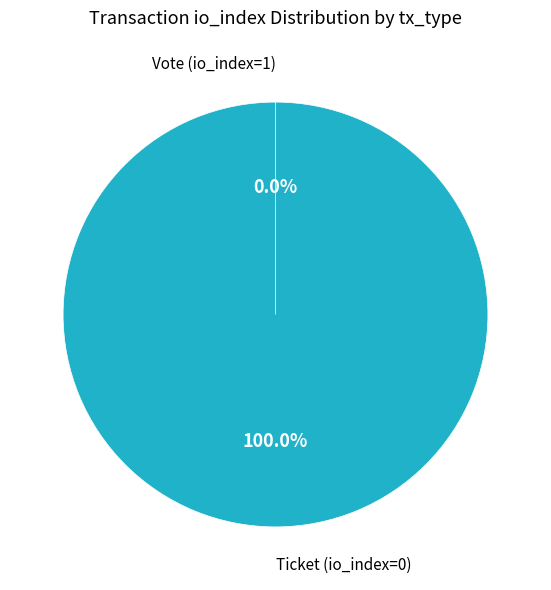

How many segments does this pie chart have?

2